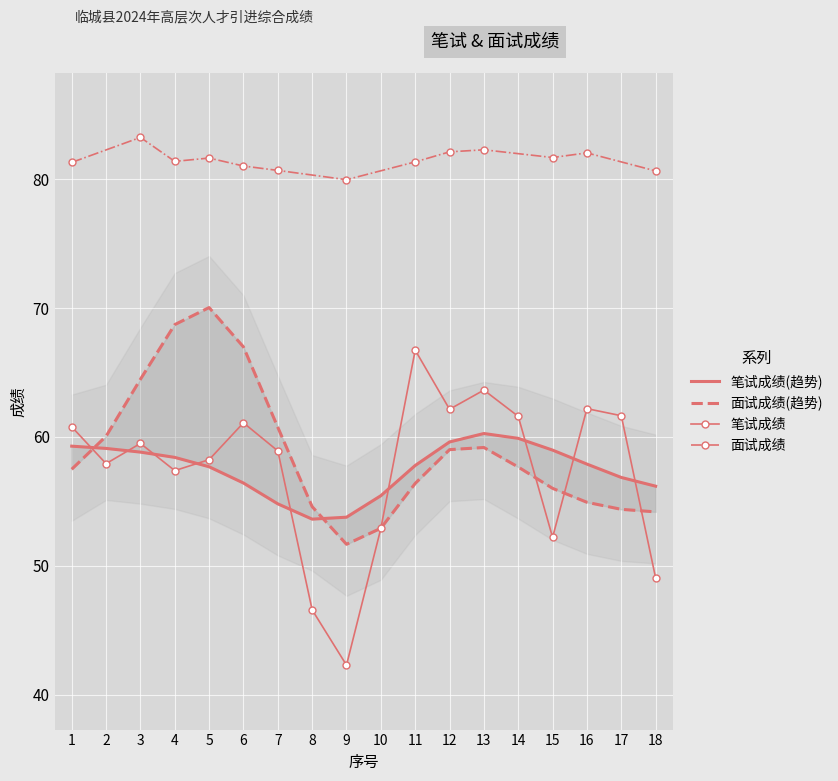

What is the value of the 4th point from the left?

57.4